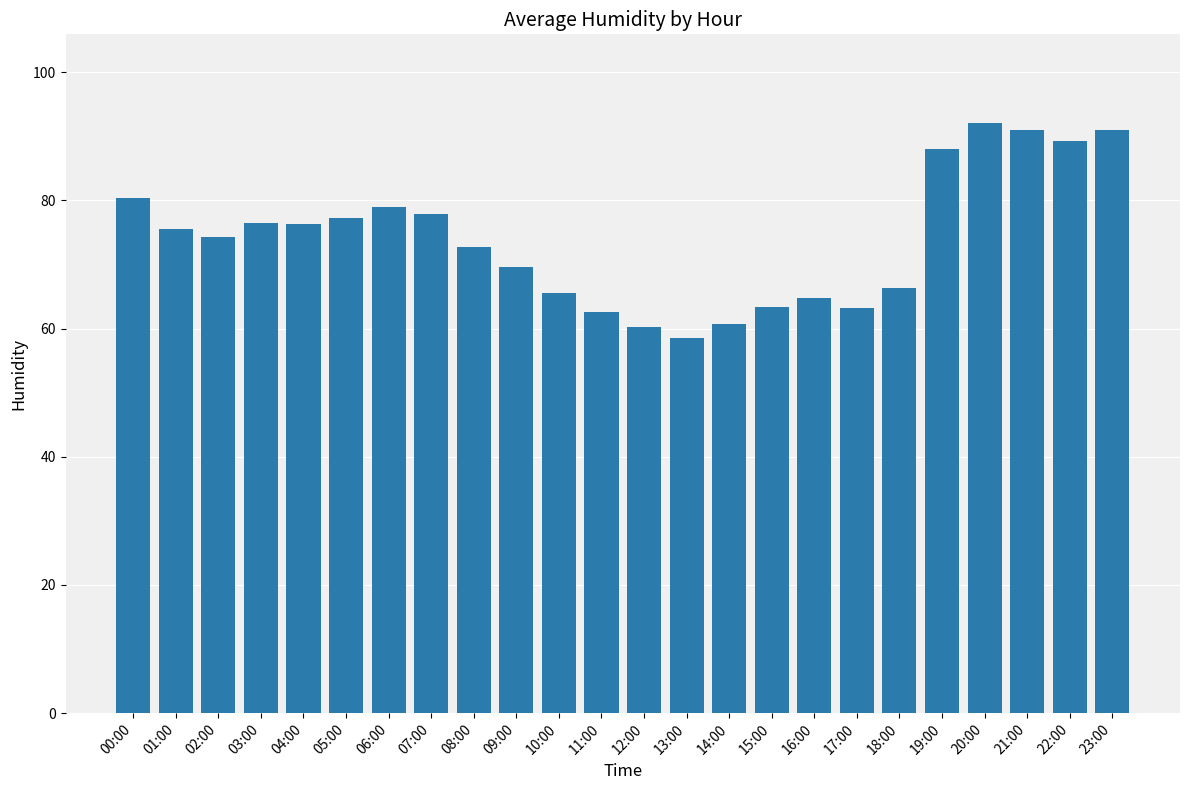

What is the label of the 6th bar from the left?

05:00